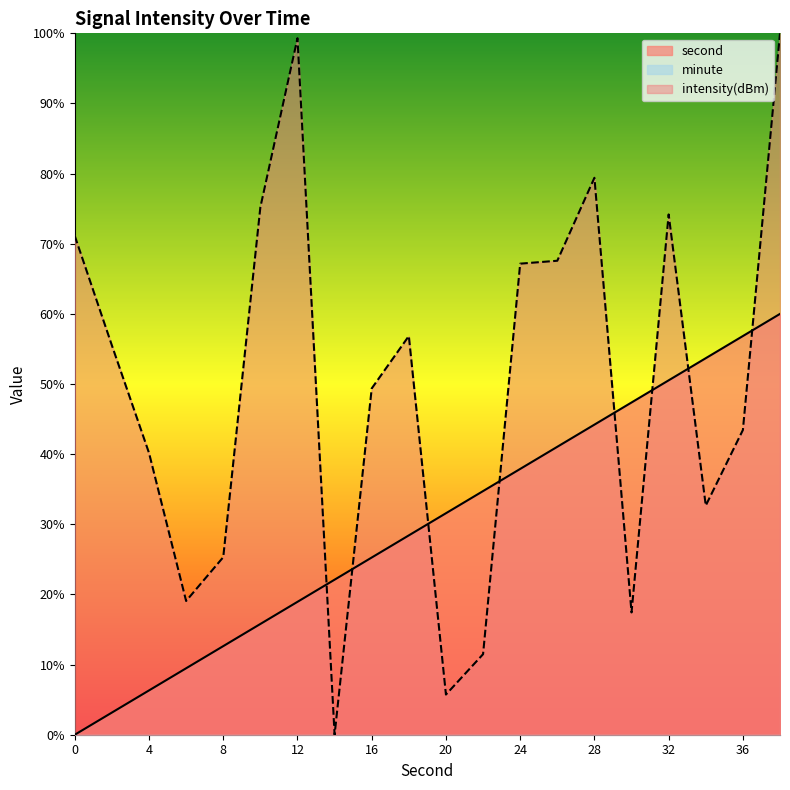

What is the value of the intensity(dBm) point at the 1st from the left?

71.1